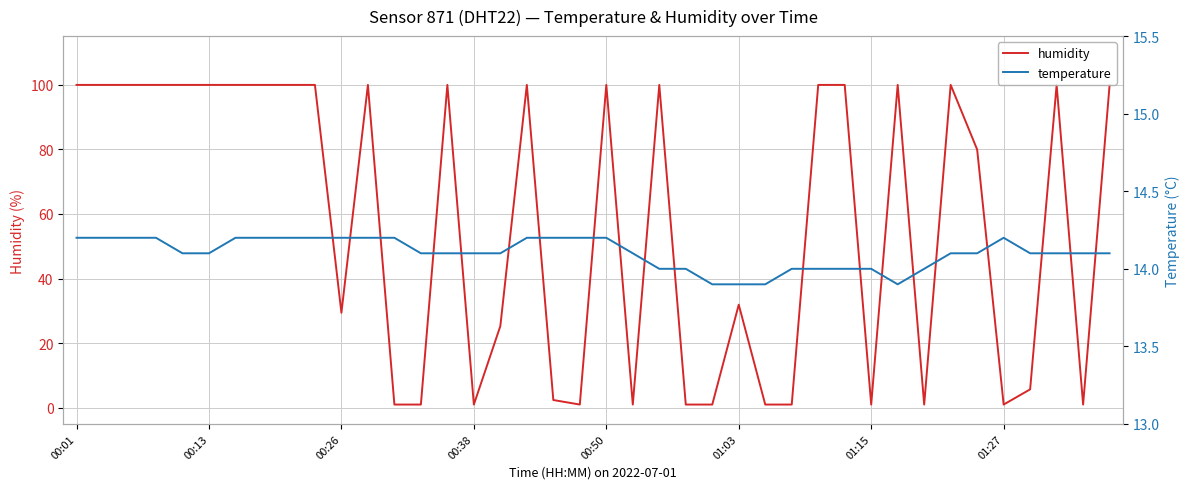

True or false: temperature has more than 1 points higher than both neighbors.

False